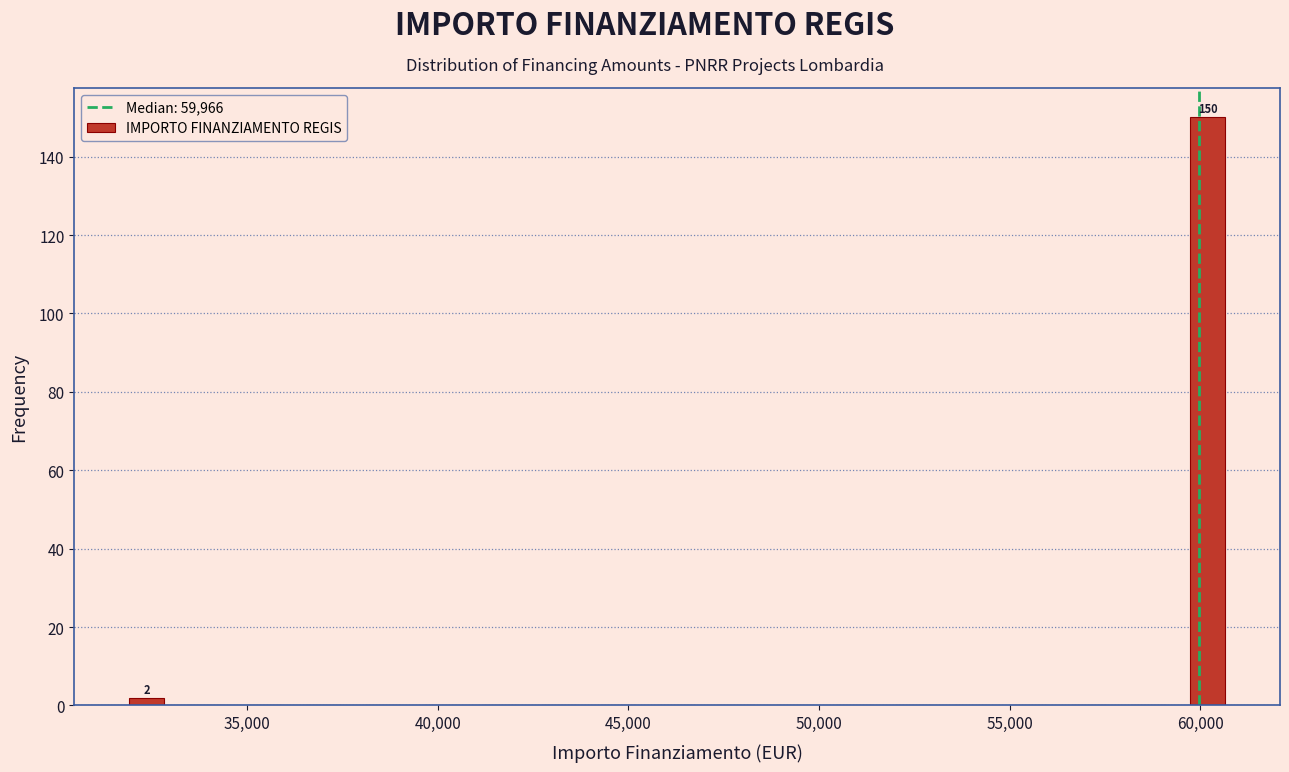

Around what value on the x-axis is the tallest bar? Give the approximate position of its centre, as read against the axis.

60000